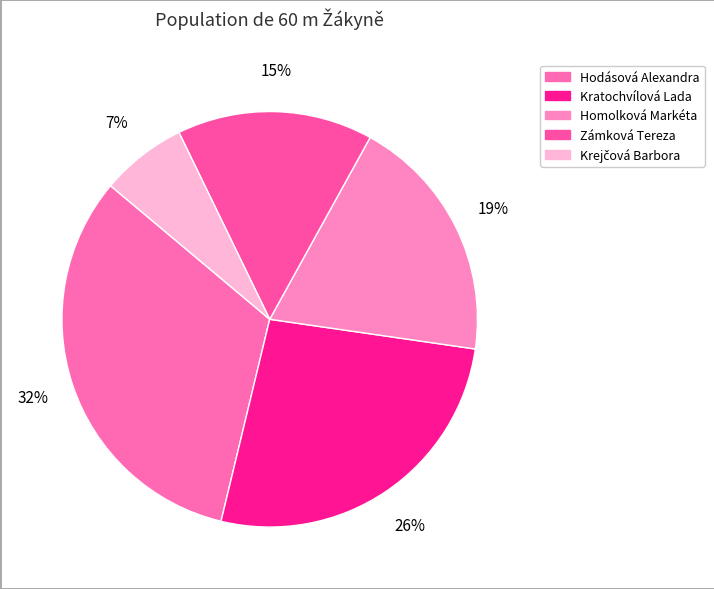

To the nearest percent, what is the average slice percentage?

20%